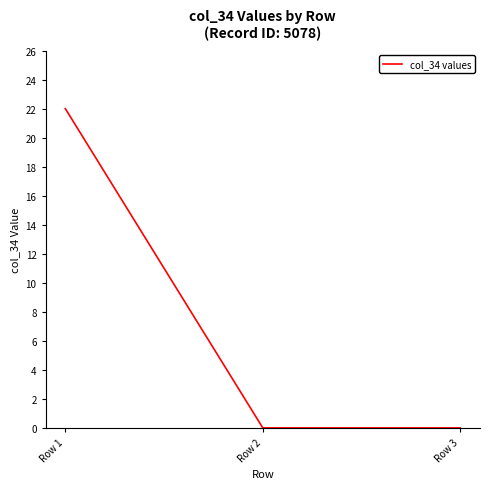

What is the difference between the values at Row 3 and Row 1?

22